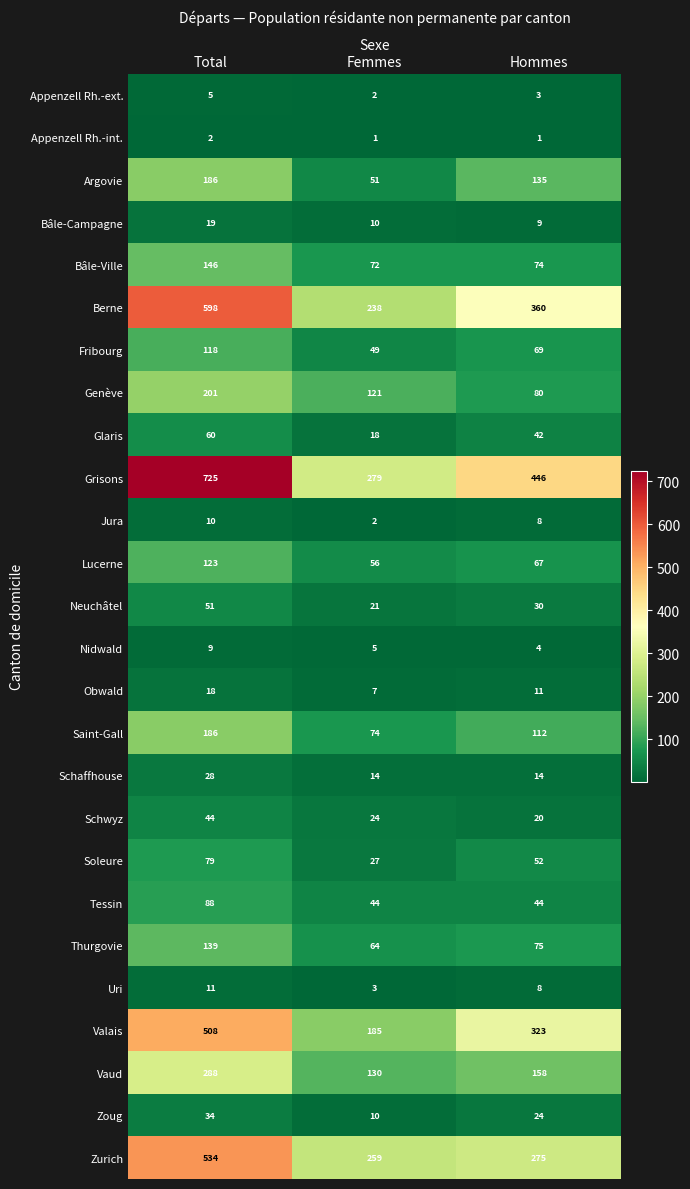

The value of Appenzell Rh.-ext. at Femmes is 2. True or false?

True